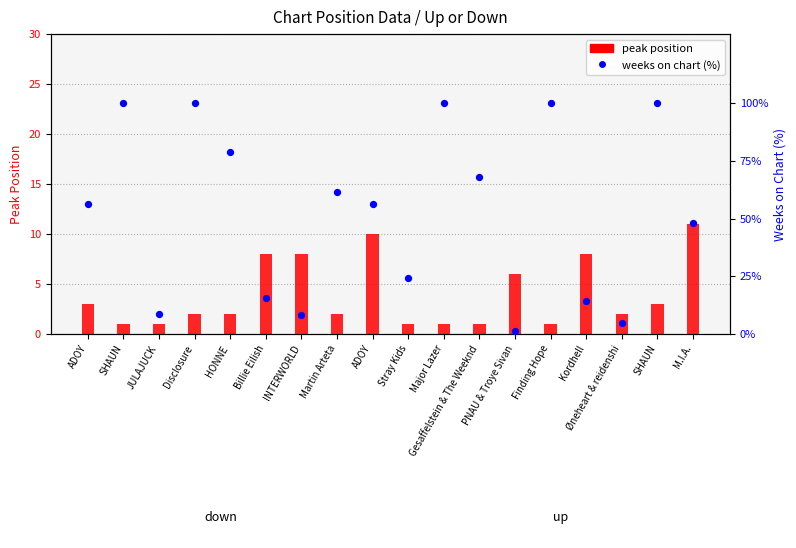

Which series reaches the minimum Y coordinate?

peak position